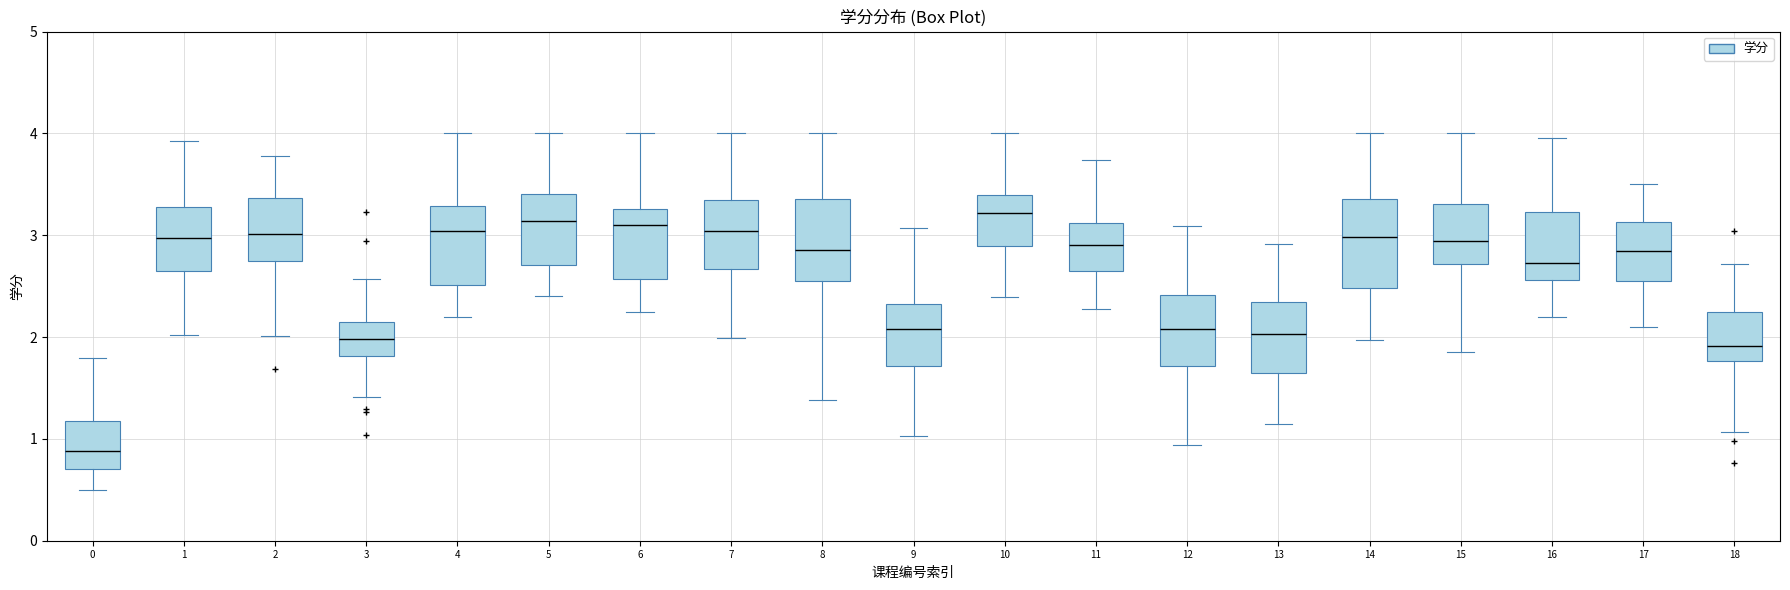

Where is the upper edge of the box at x = 8 on the y-axis? The values are not printed on the chart, so give them approximately, as read against the axis.

3.4